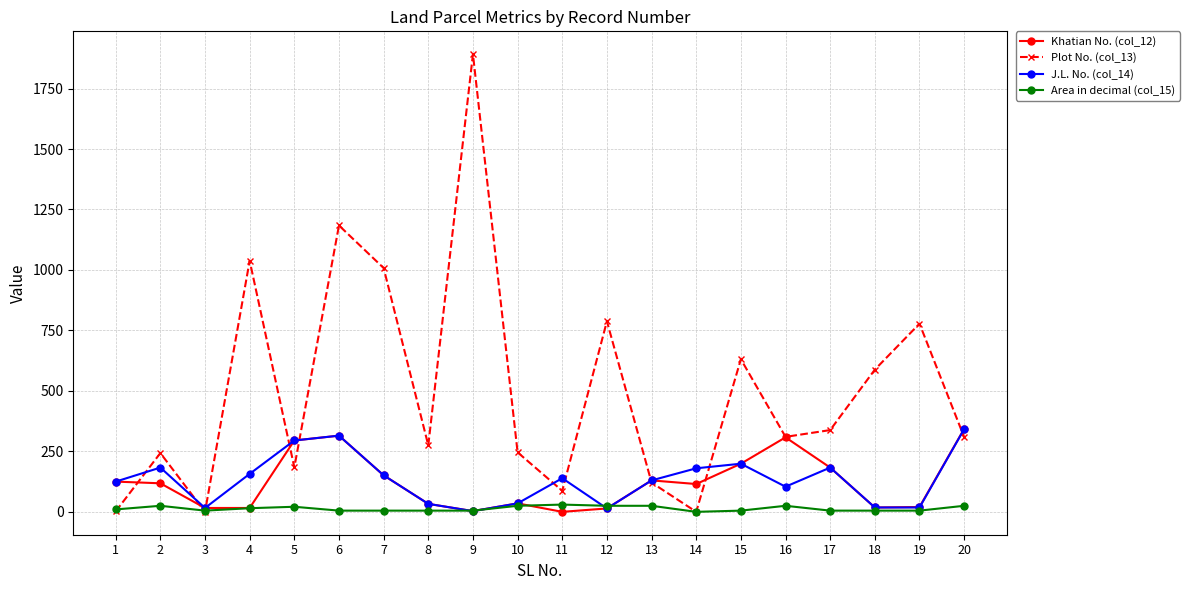

What is the difference between the Plot No. (col_13) values at 2 and 12?

545